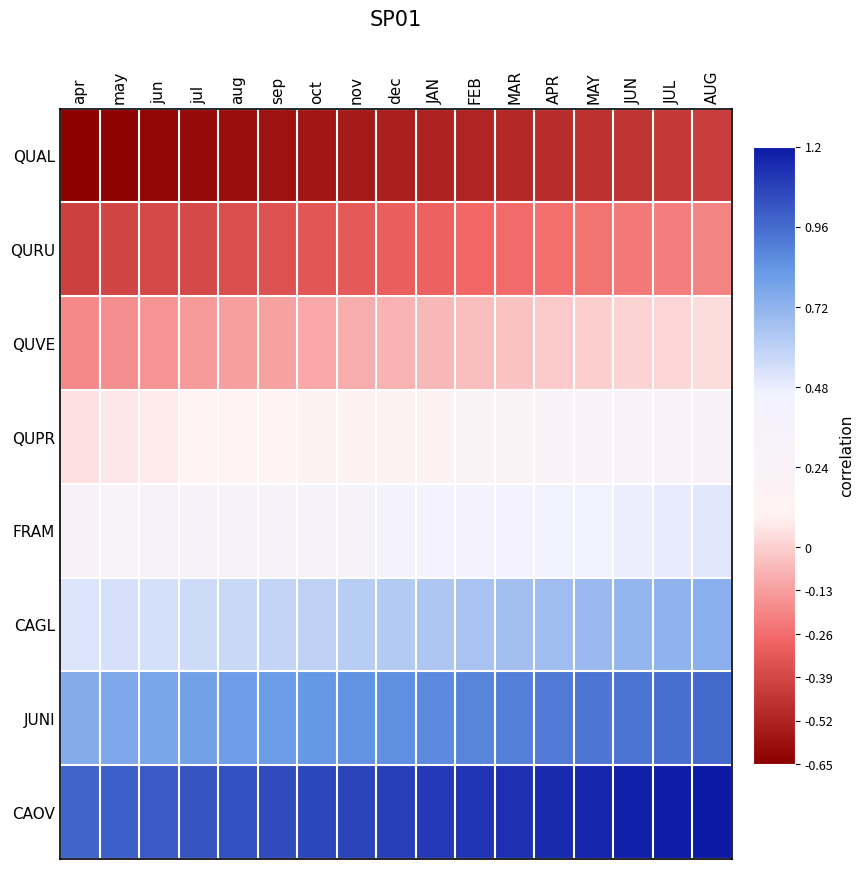

At how many categories does at least one series exceed 0?

17